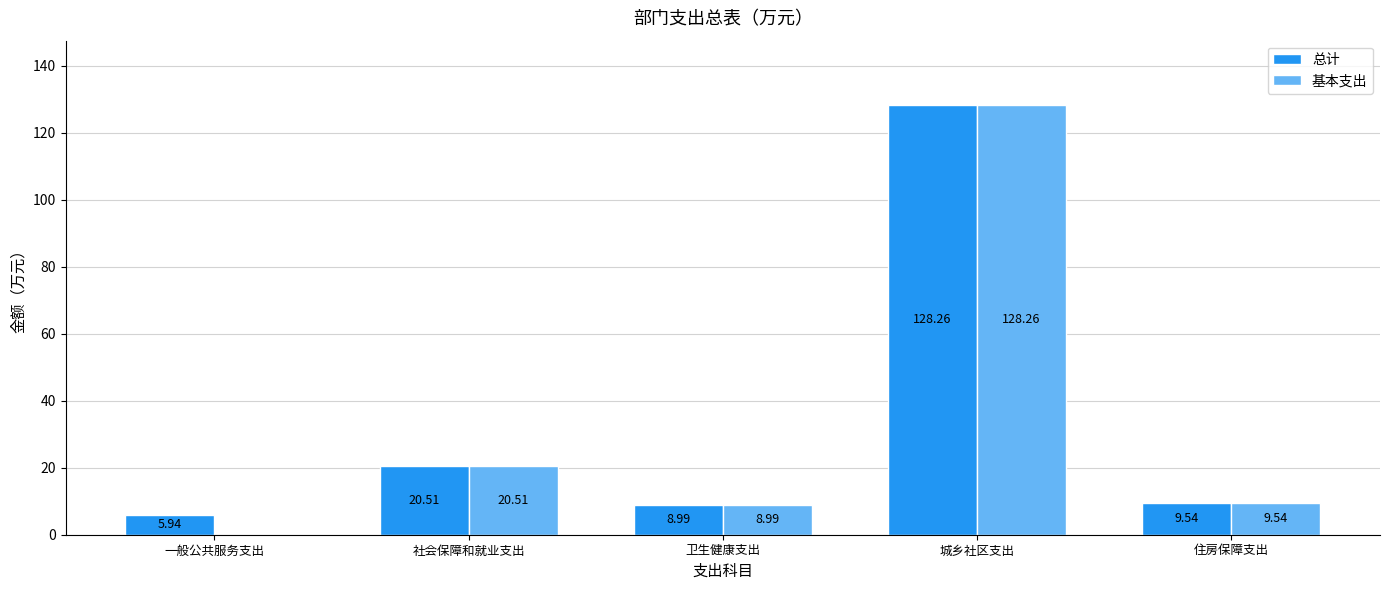

How many values in the 总计 series exceed 9?

3